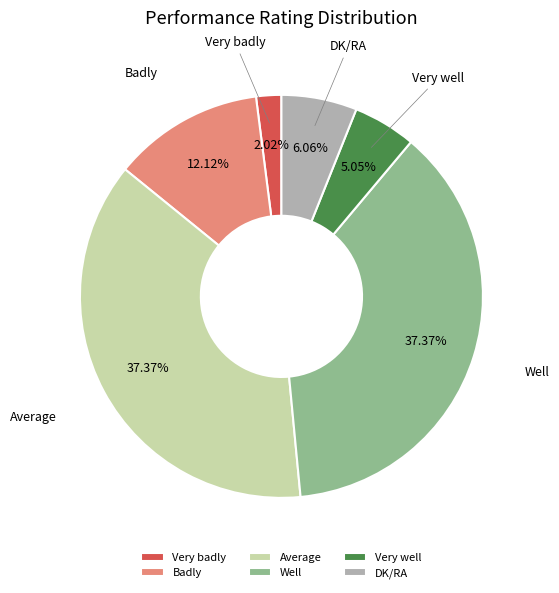

Is there any slice that represents more than half of the pie?

No